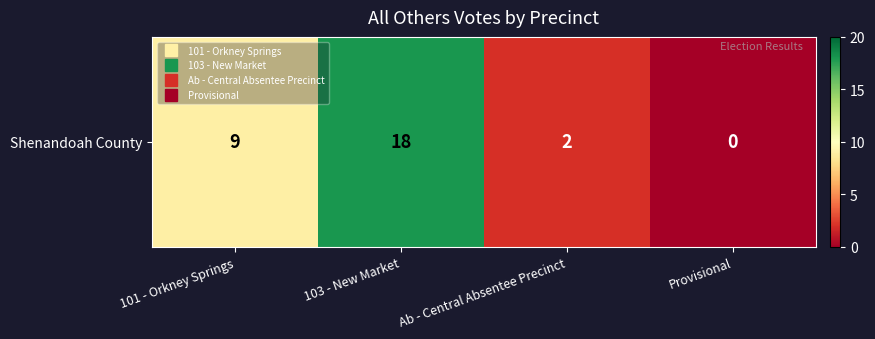

How many categories are shown in the chart?

4